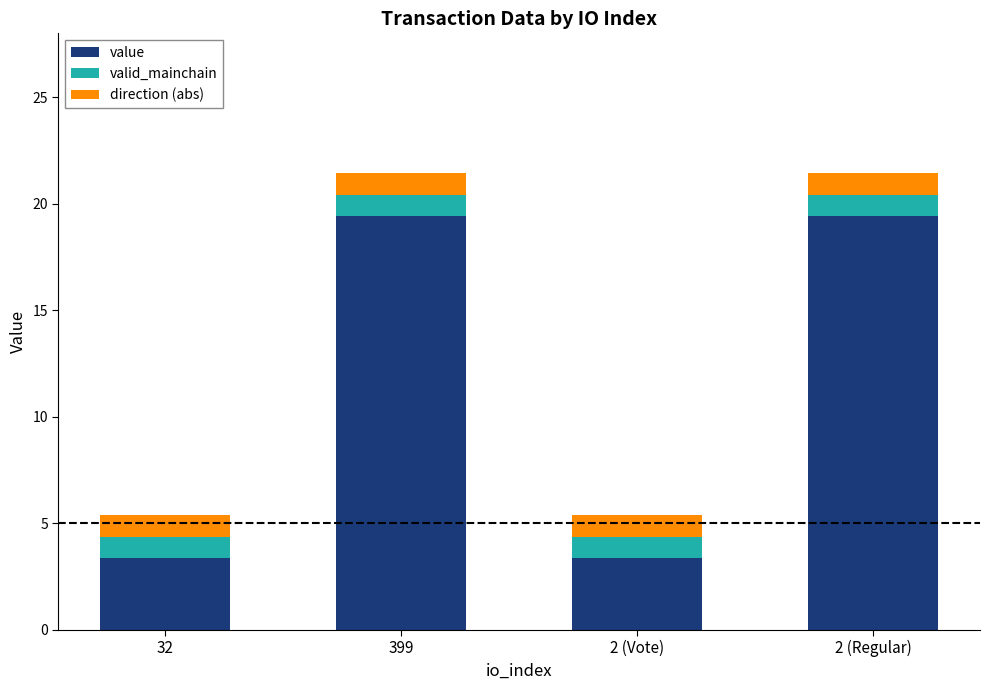

Reading left to right, what are the values for value?

3.4	19.4	3.4	19.4